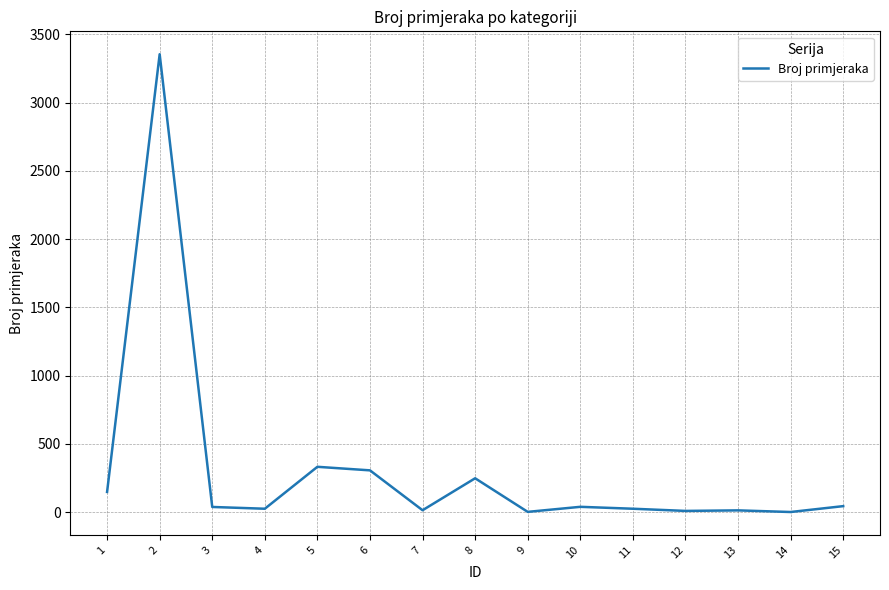

How many lines are shown in the chart?

1